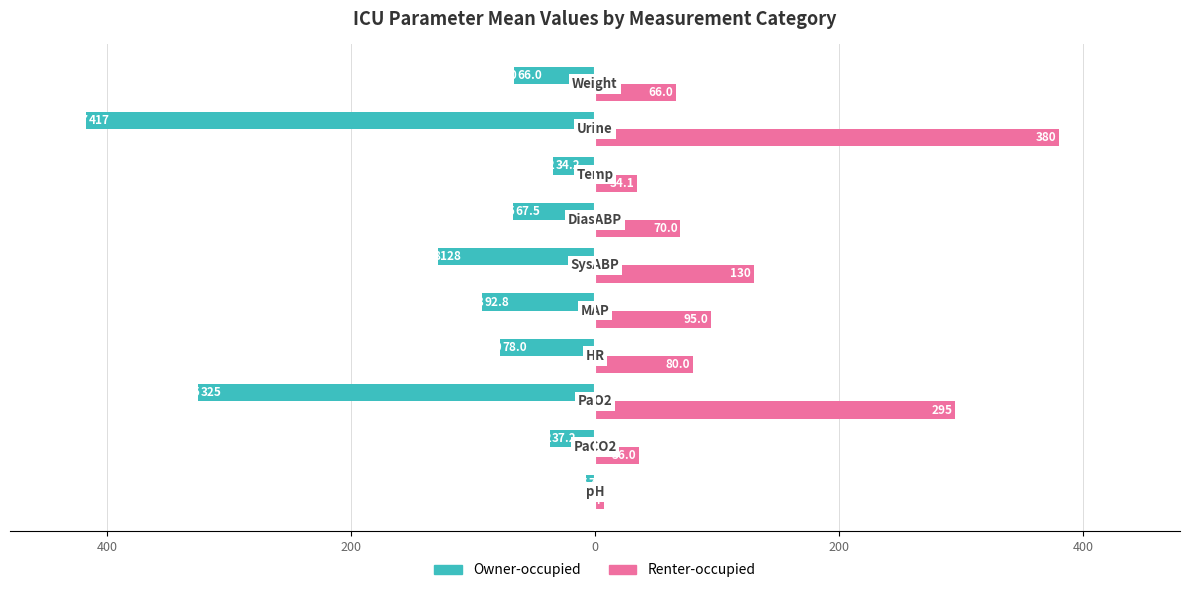

What are all the series names shown in the legend?

Owner-occupied, Renter-occupied